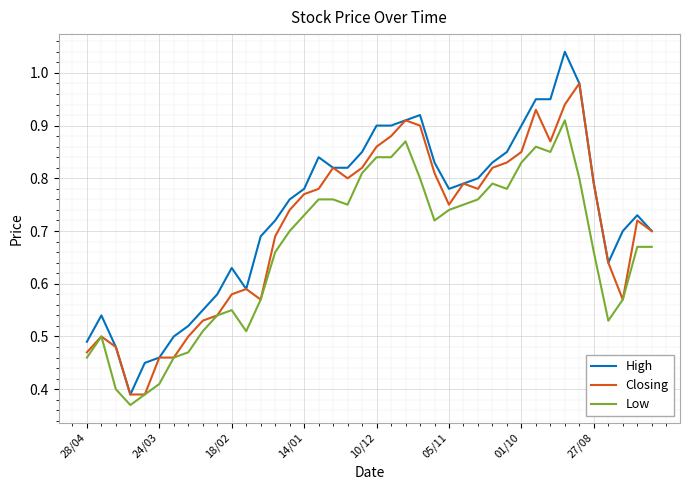

Which series has the largest range (max minus min)?

High